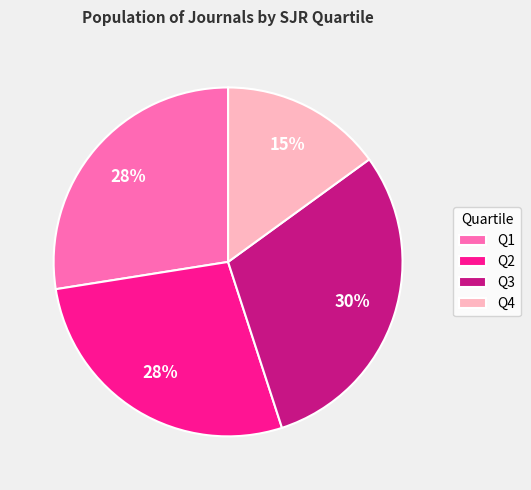

Is there a majority slice in this chart?

No